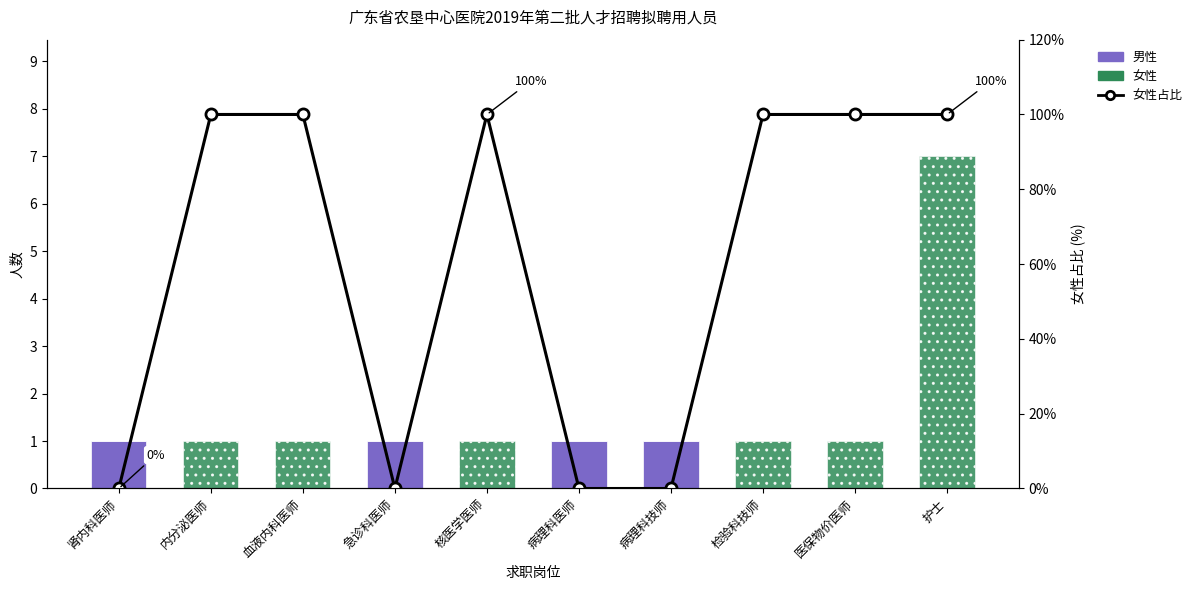

What position from the right is 急诊科医师?

7